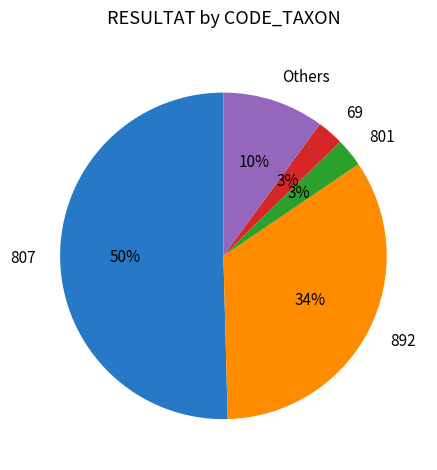

Which category has the biggest portion of the pie?

807